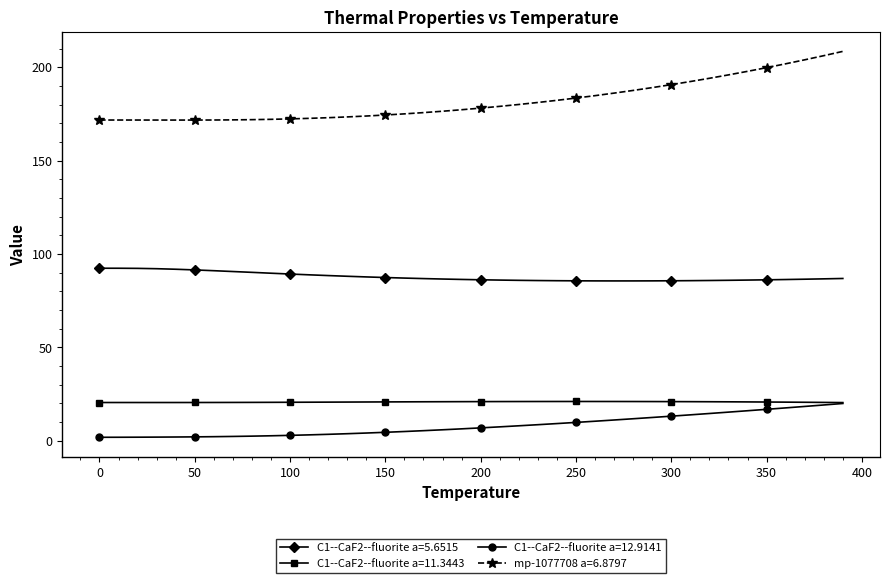

Count the number of data series in this chart.

4